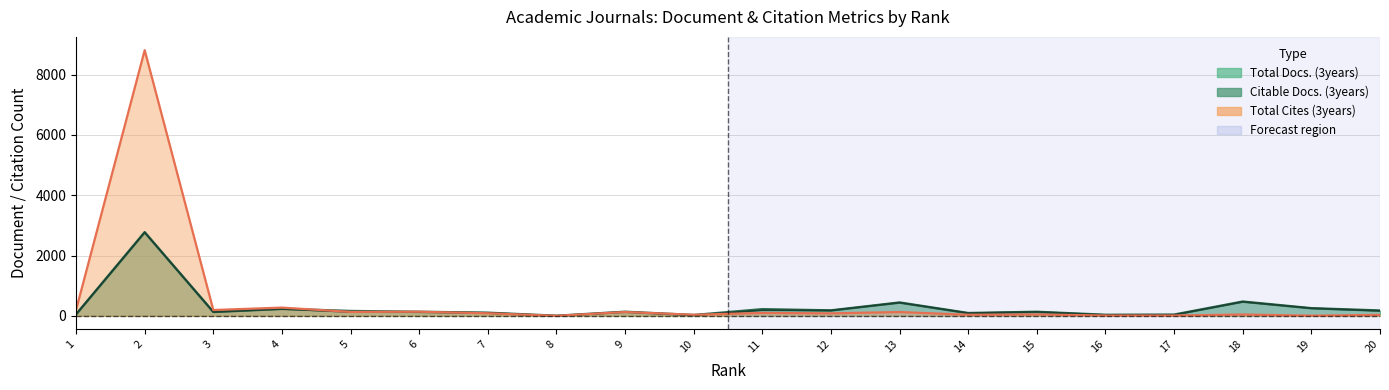

Which category has the lowest value in the Total Cites (3years) series?

8